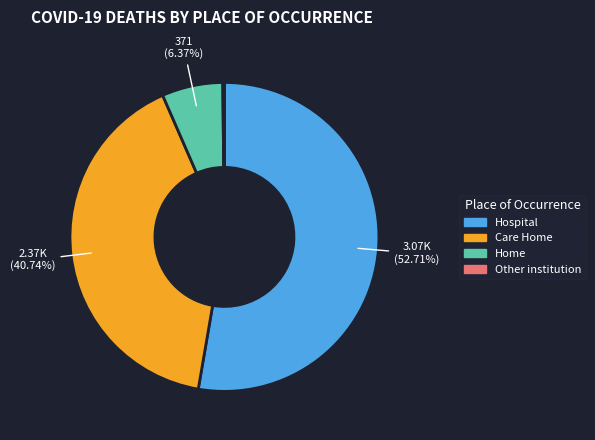

Combined, what portion of the pie is Care Home and Home?

47.1%